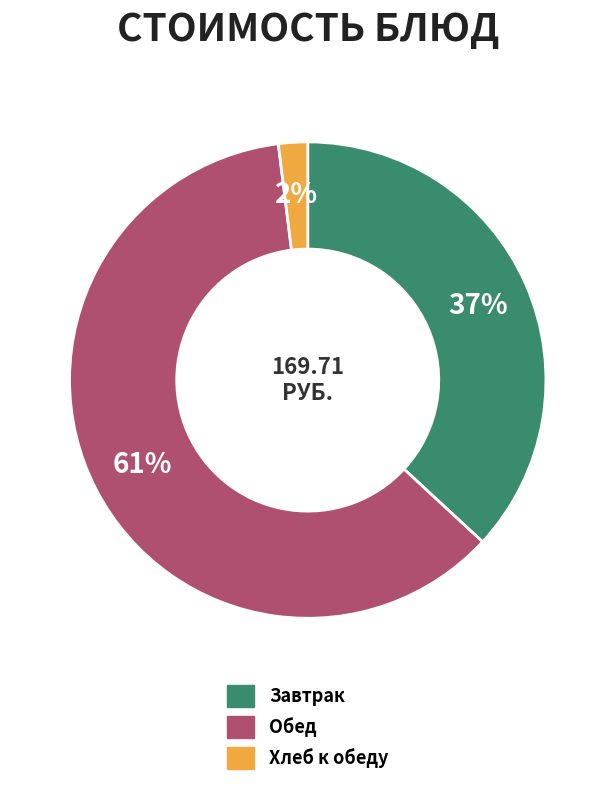

Is there a majority slice in this chart?

Yes